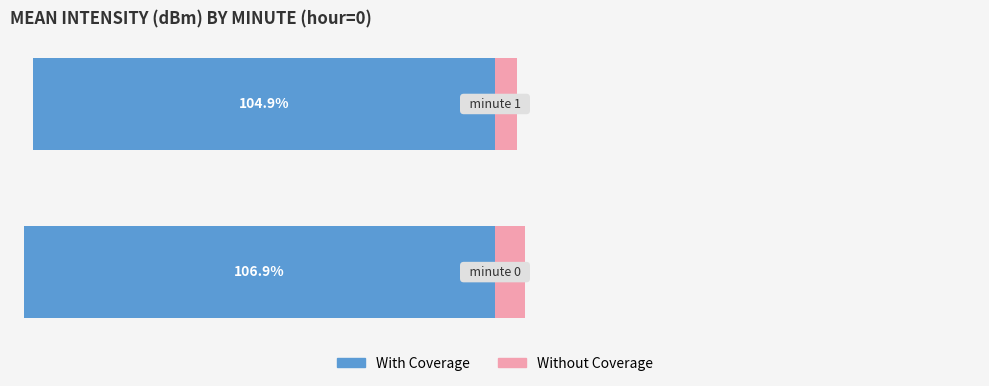

Which series has the largest total across all categories?

Without Coverage